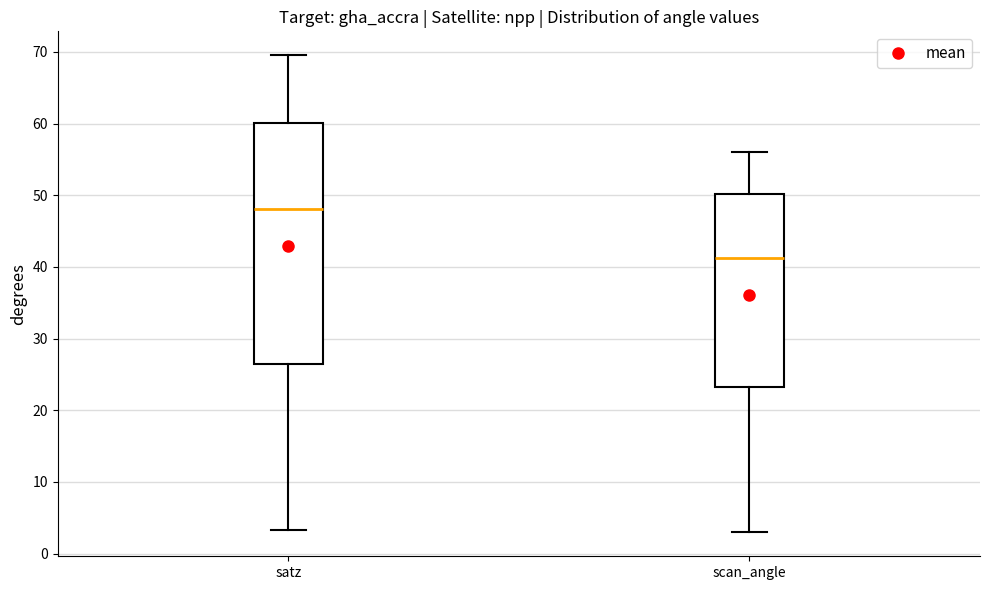

Where is the lower edge of the box for scan_angle on the y-axis? The values are not printed on the chart, so give them approximately, as read against the axis.

23